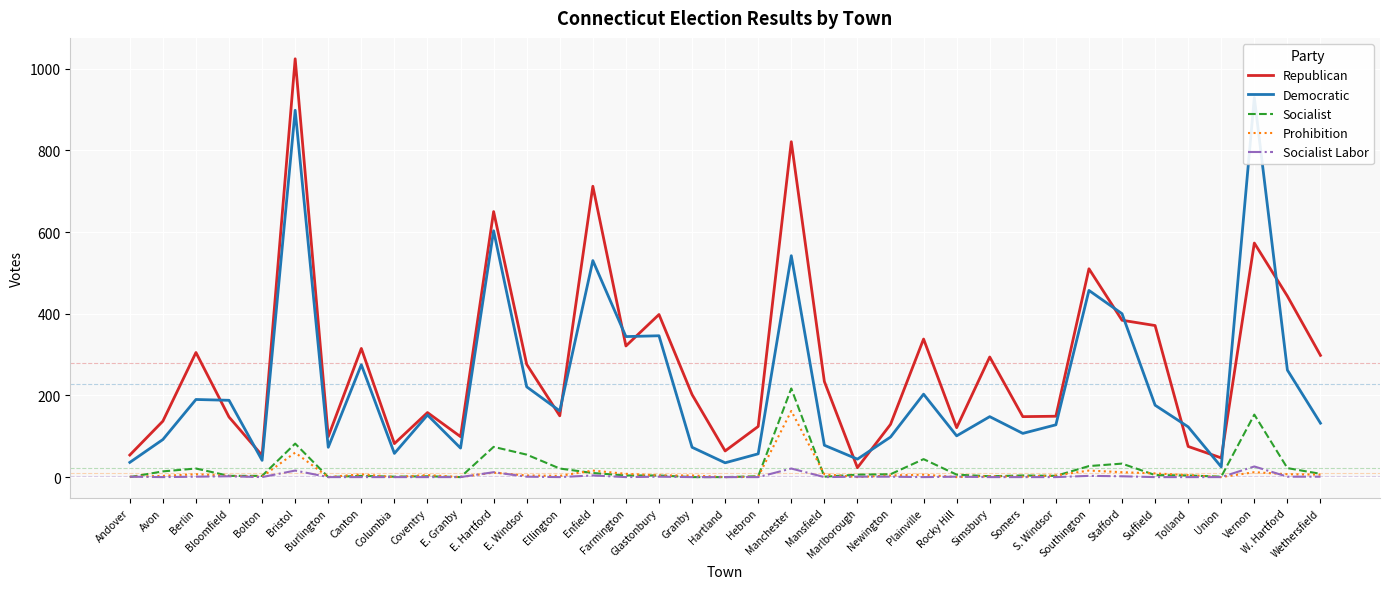

What is the spread (max minus min) of values at Somers?

148